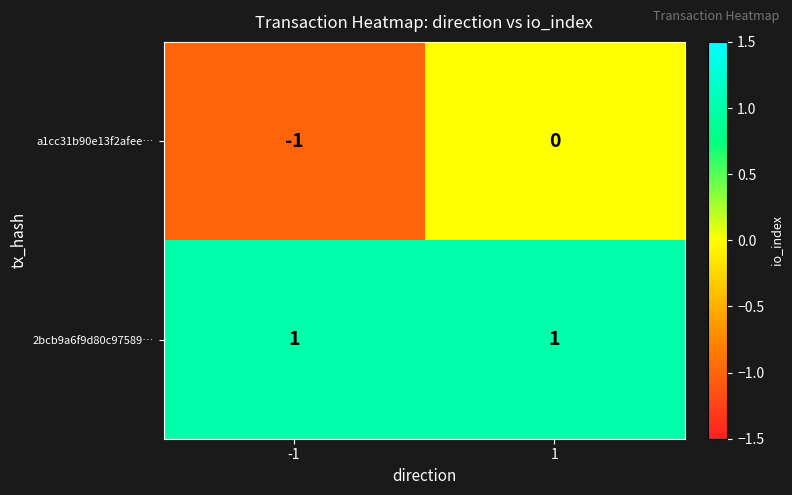

Which series has the largest range (max minus min)?

a1cc31b90e13f2afee…